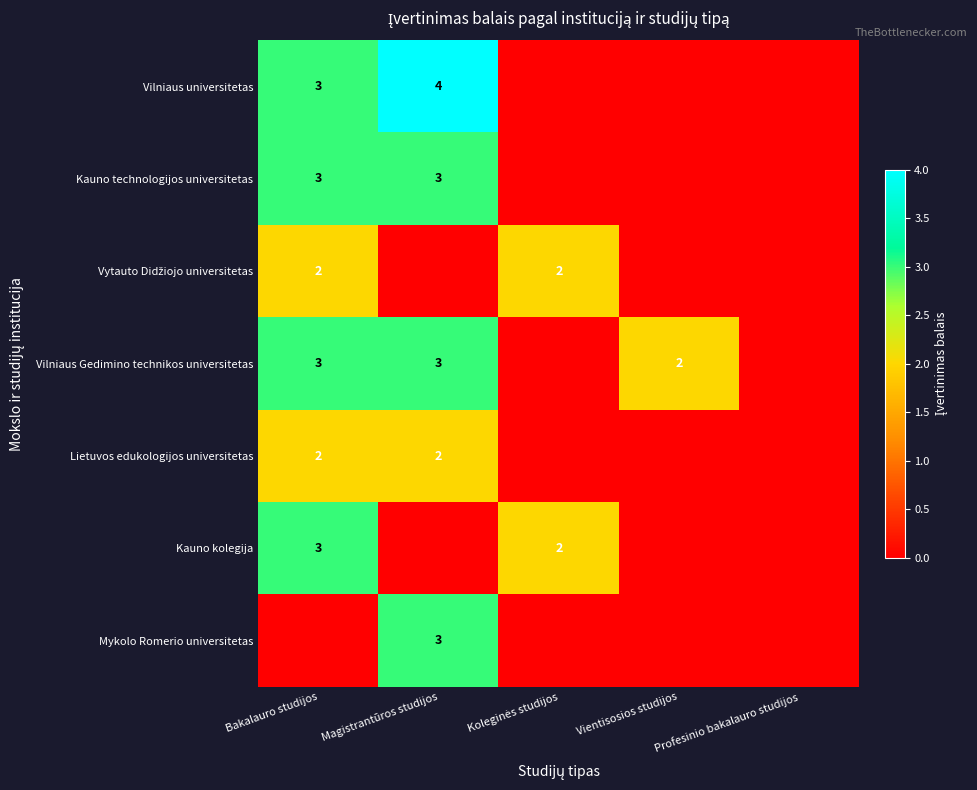

The Kauno technologijos universitetas series shows 3 at Bakalauro studijos. True or false?

True